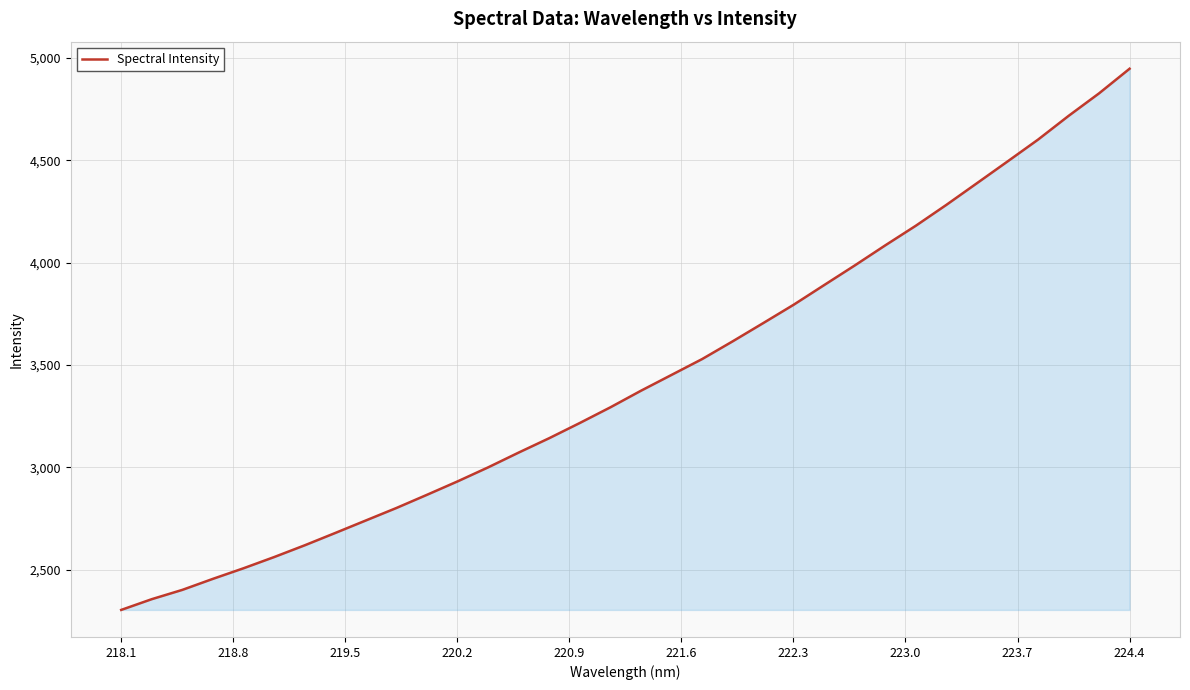

What is the greatest value displayed?

4947.9